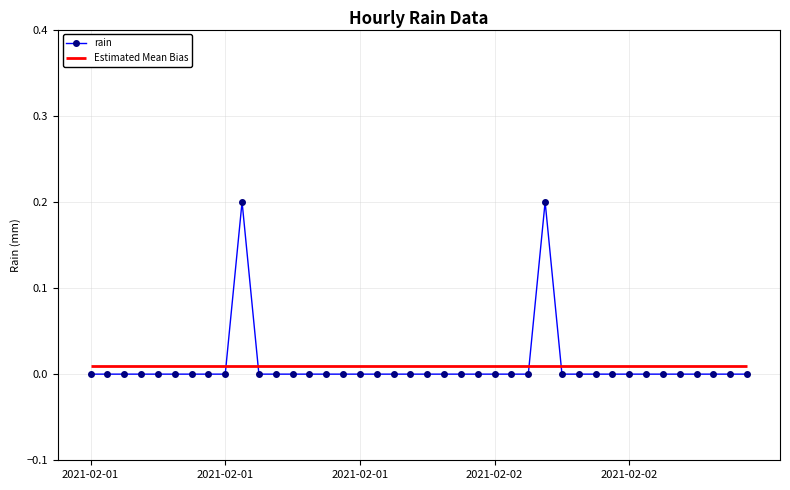

How many interior local peaks (higher than both neighbors) does the data have?

2